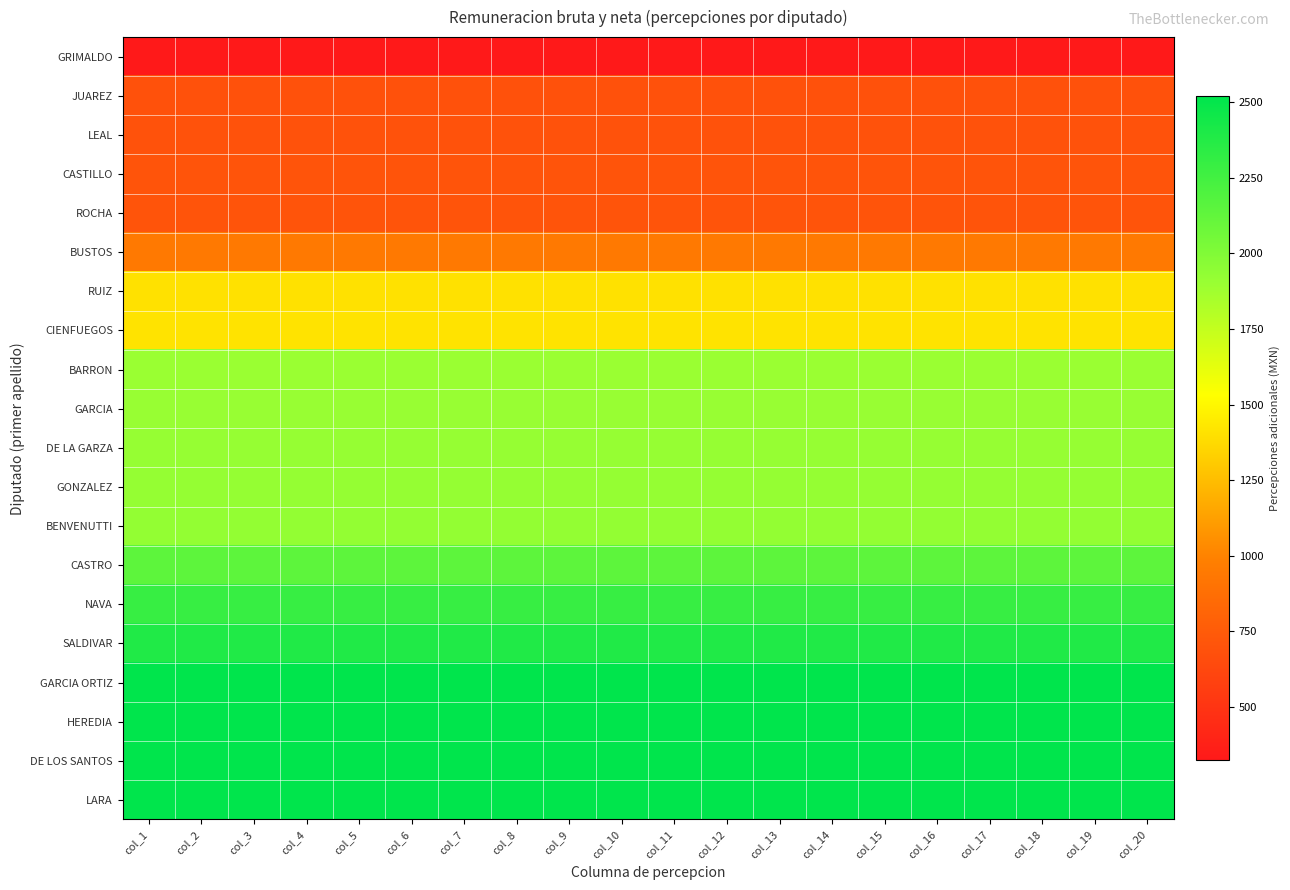

Which series has the largest total across all categories?

LARA